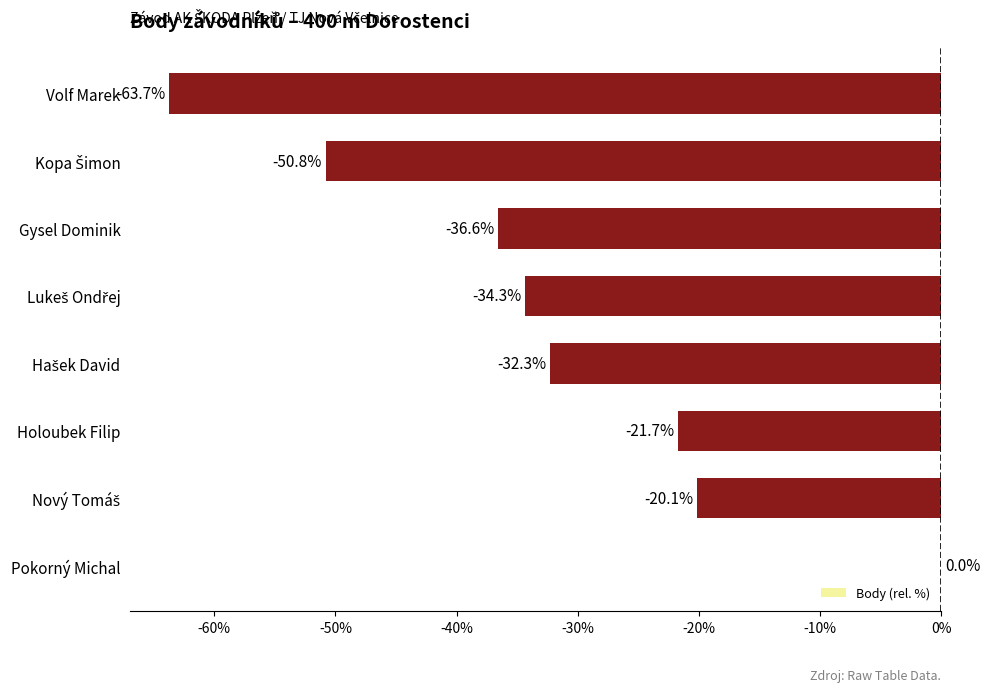

Is it true that the value at Holoubek Filip is -10.2?

False